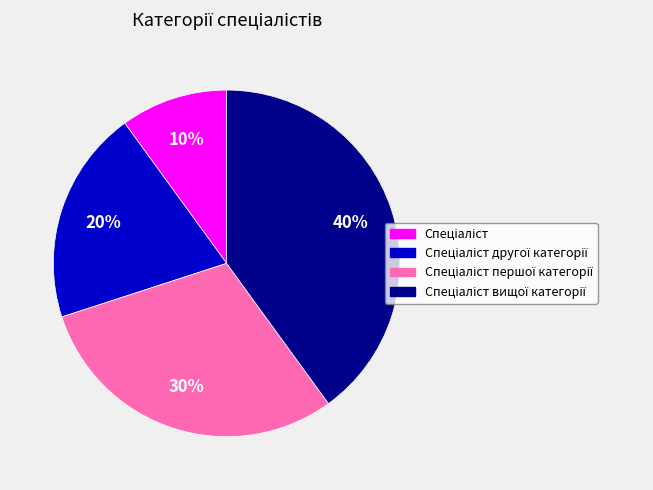

Is there a majority slice in this chart?

No